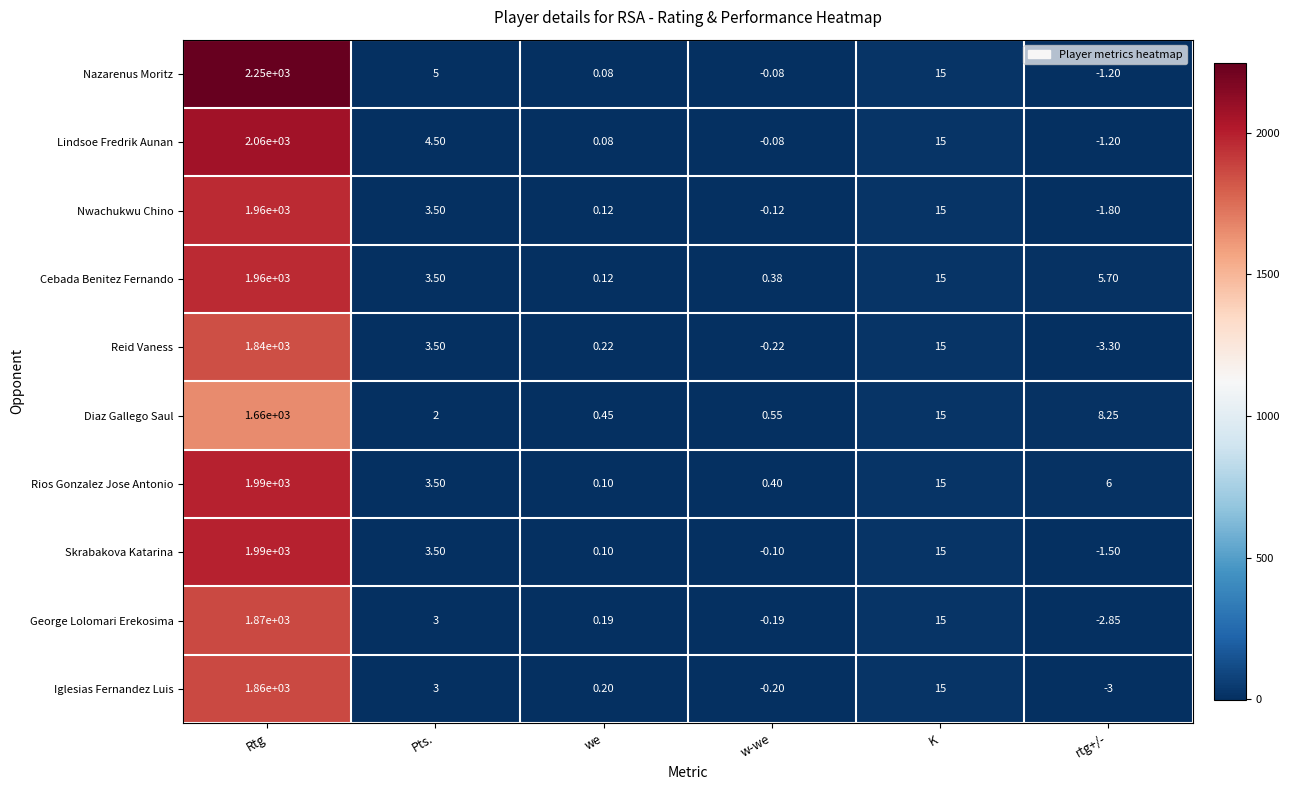

At which category is the sum across all series the highest?

Rtg